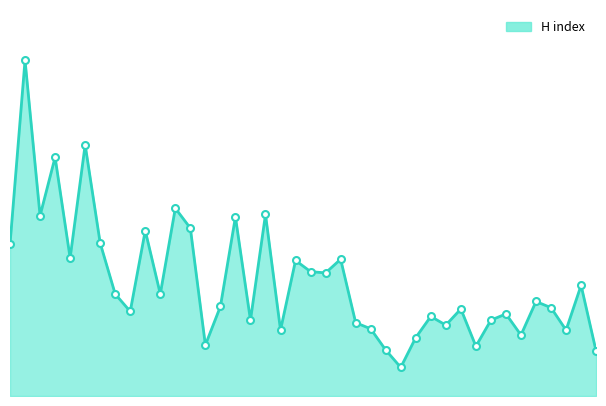

List the labels in order of value, smallest first.

27, 40, 26, 32, 14, 28, 35, 19, 38, 25, 30, 24, 17, 33, 29, 34, 9, 31, 37, 15, 36, 8, 11, 39, 22, 21, 20, 23, 5, 1, 7, 10, 13, 16, 3, 18, 12, 4, 6, 2